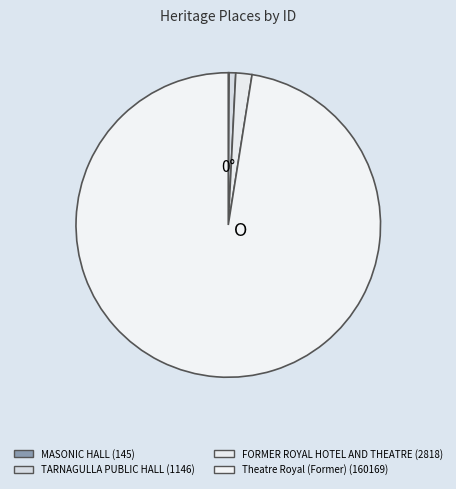

How many segments does this pie chart have?

4